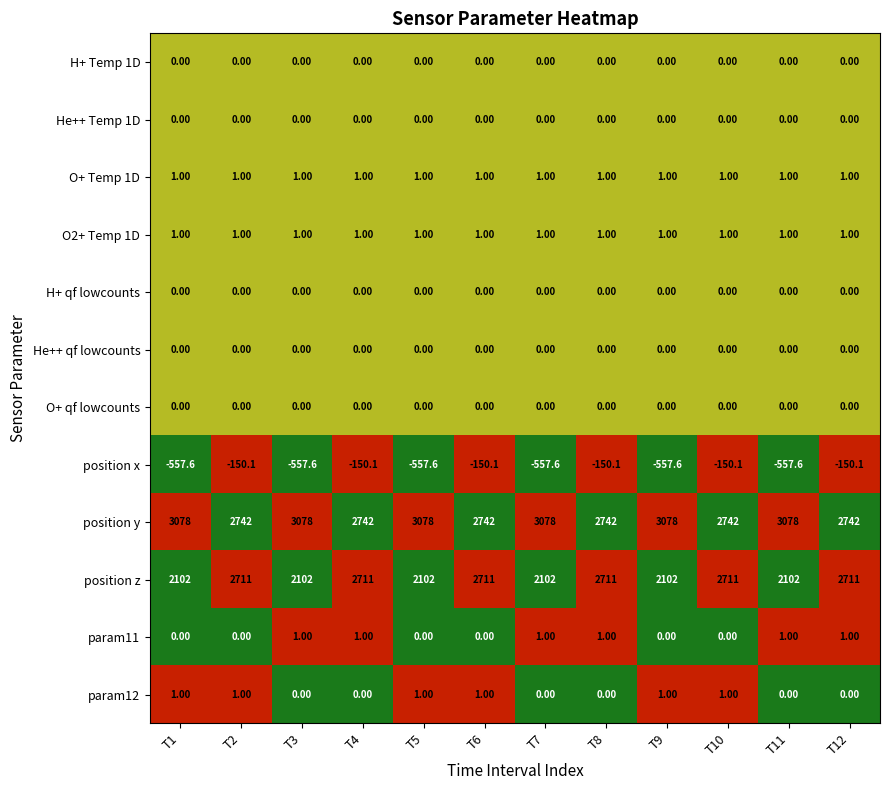

What is the total value across all series at T9?

4625.4